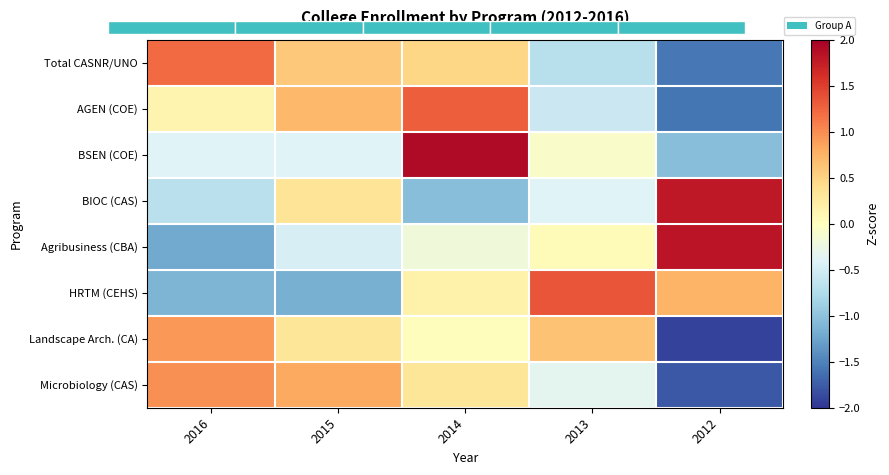

How many values in BSEN (COE) are above zero?

1